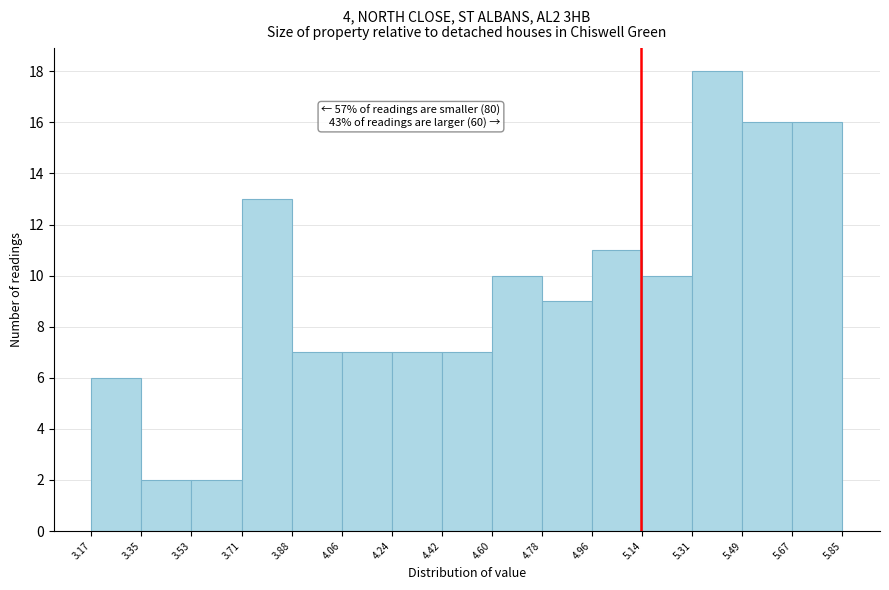

Over which range of the x-axis is the bar tallest?

5.31 to 5.49